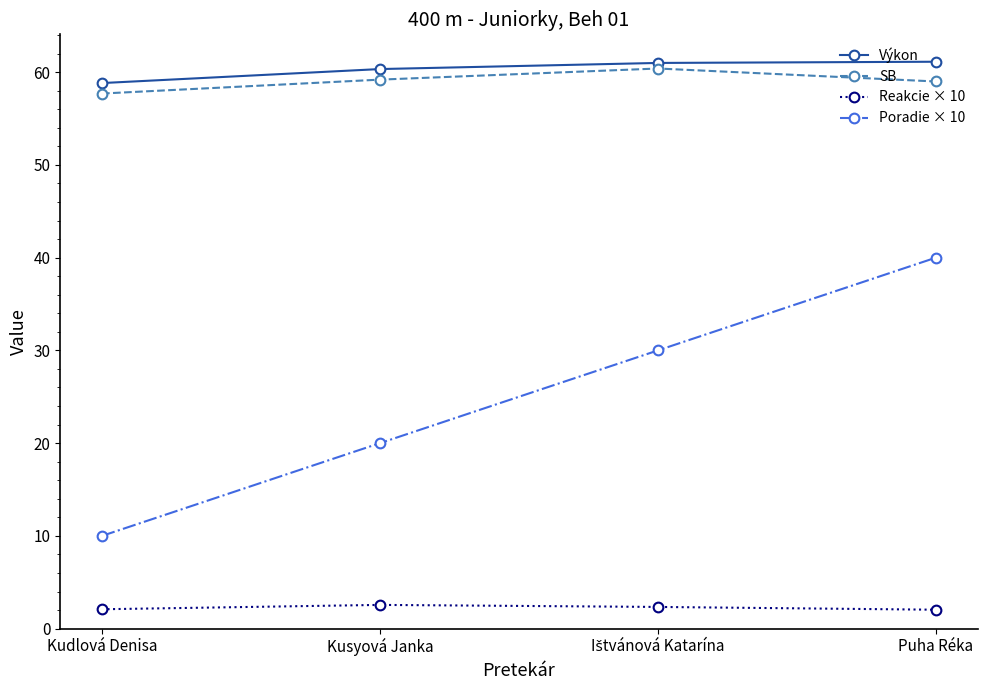

Which series has the largest range (max minus min)?

Poradie × 10